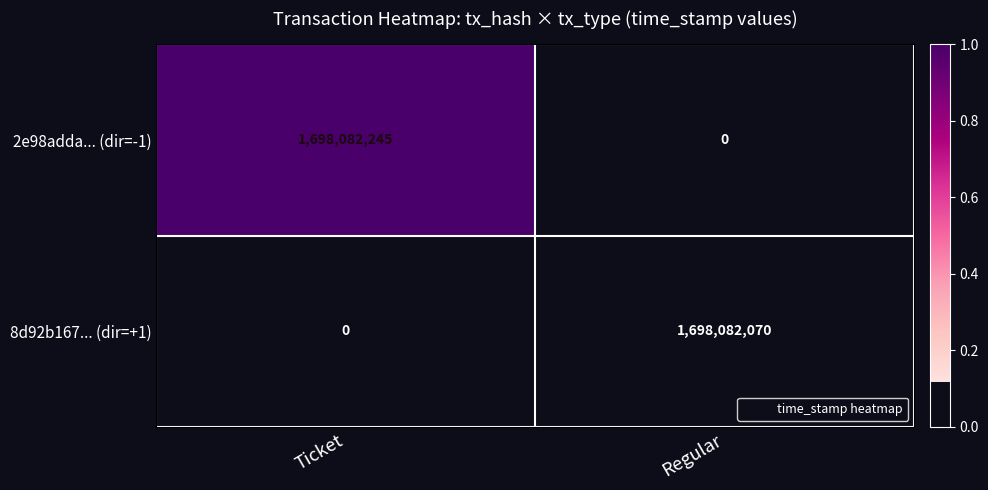

The value of 2e98adda... (dir=-1) at Regular is -985045741. True or false?

False